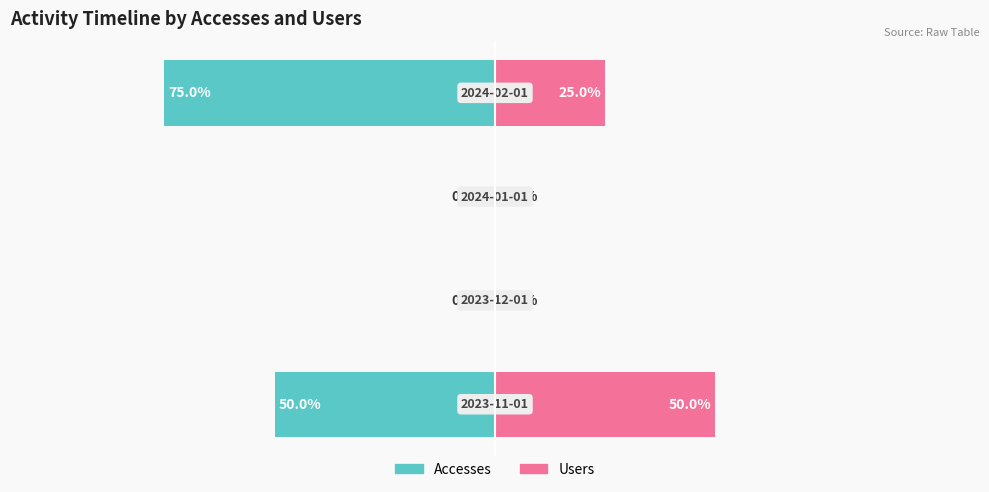

Which has a higher value, −75 or −100?

−75